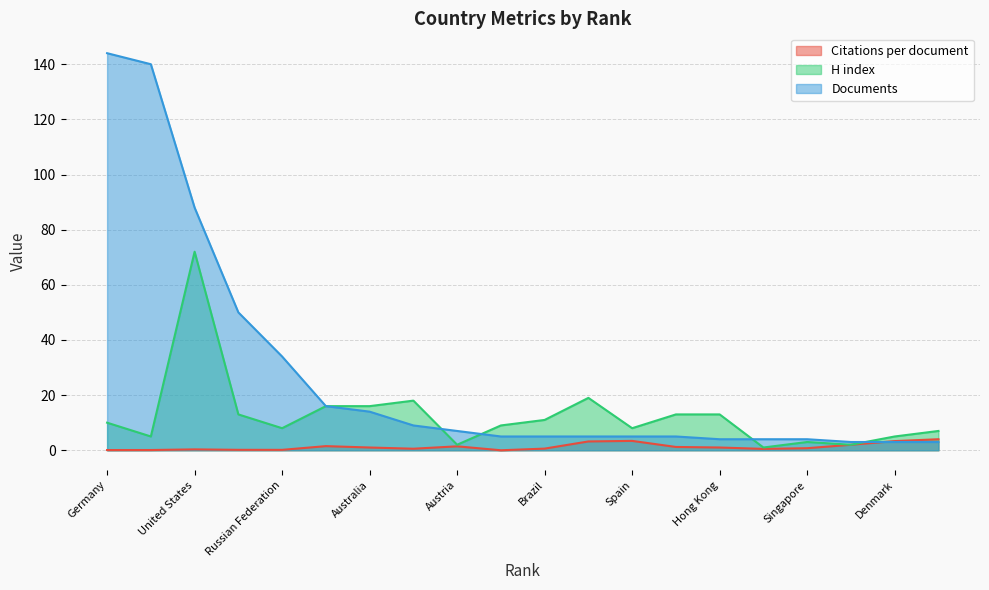

Which series changed the most between Germany and Canada?

Documents